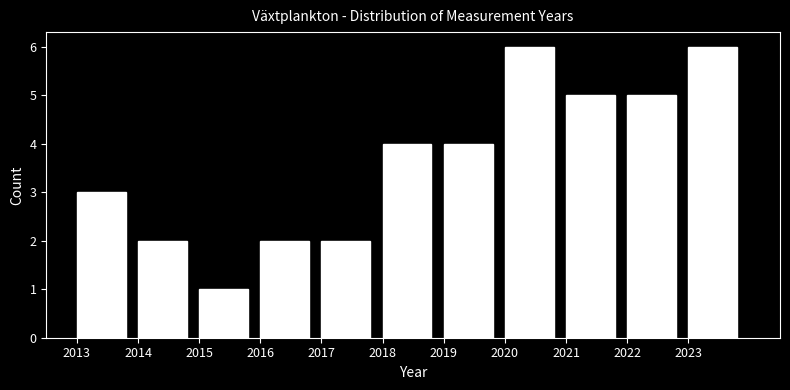

Reading left to right, list every bar in this chart as the range it spans on the x-axis followed by its height. The values are not printed on the chart, so give them approximately, as read against the axis.

2013 to 2014: 3
2014 to 2015: 2
2015 to 2016: 1
2016 to 2017: 2
2017 to 2018: 2
2018 to 2019: 4
2019 to 2020: 4
2020 to 2021: 6
2021 to 2022: 5
2022 to 2023: 5
2023 to 2024: 6